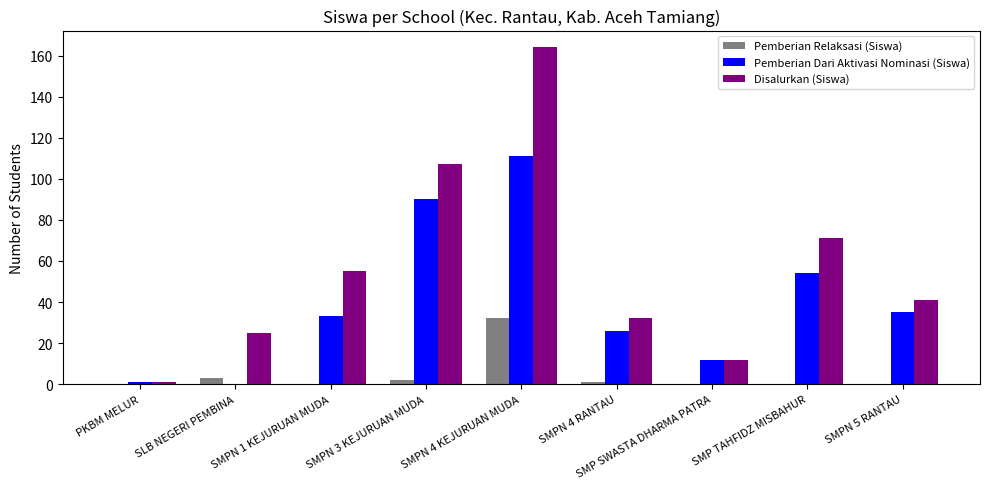

What is the total value across all series at SMPN 5 RANTAU?

76